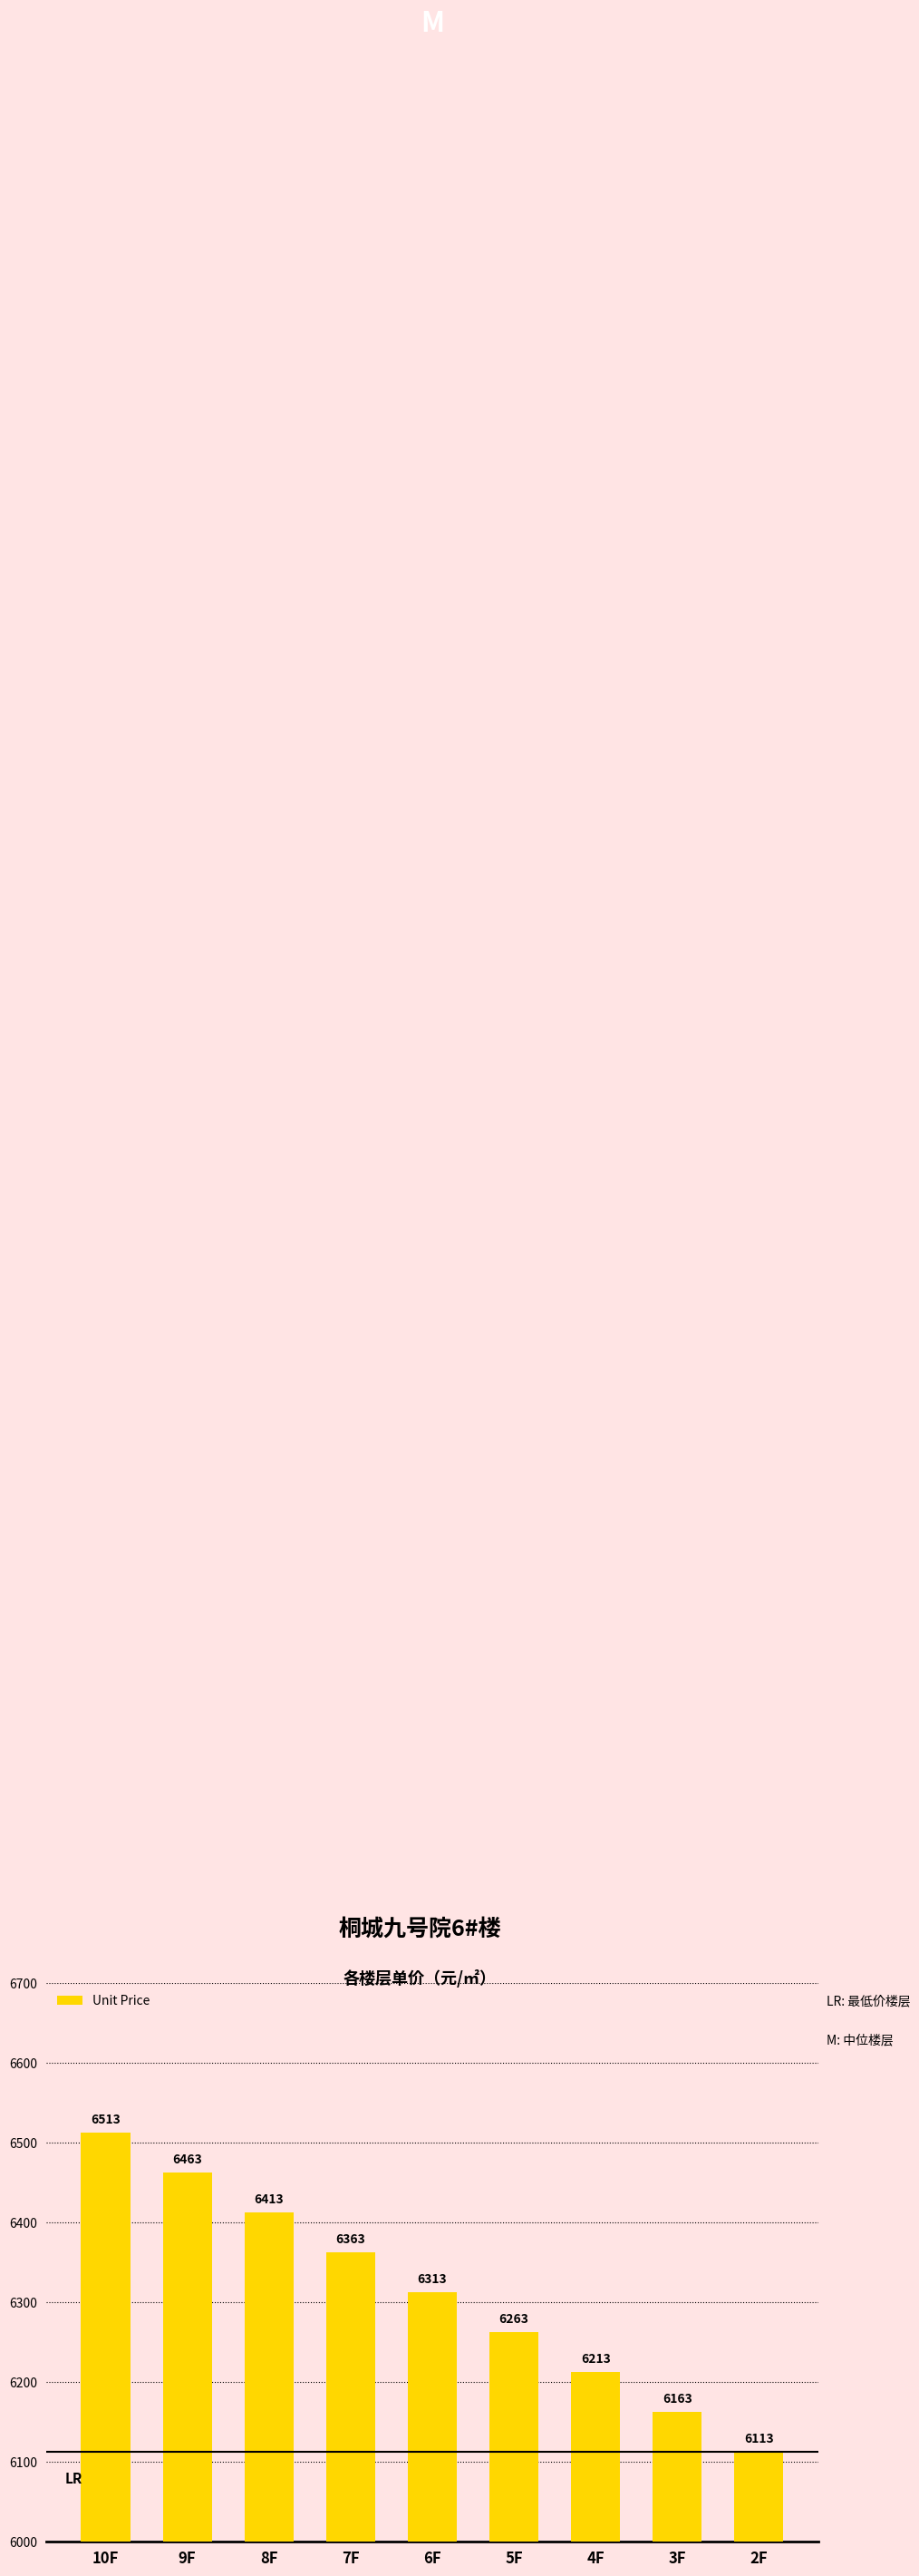

Count the number of data series in this chart.

1